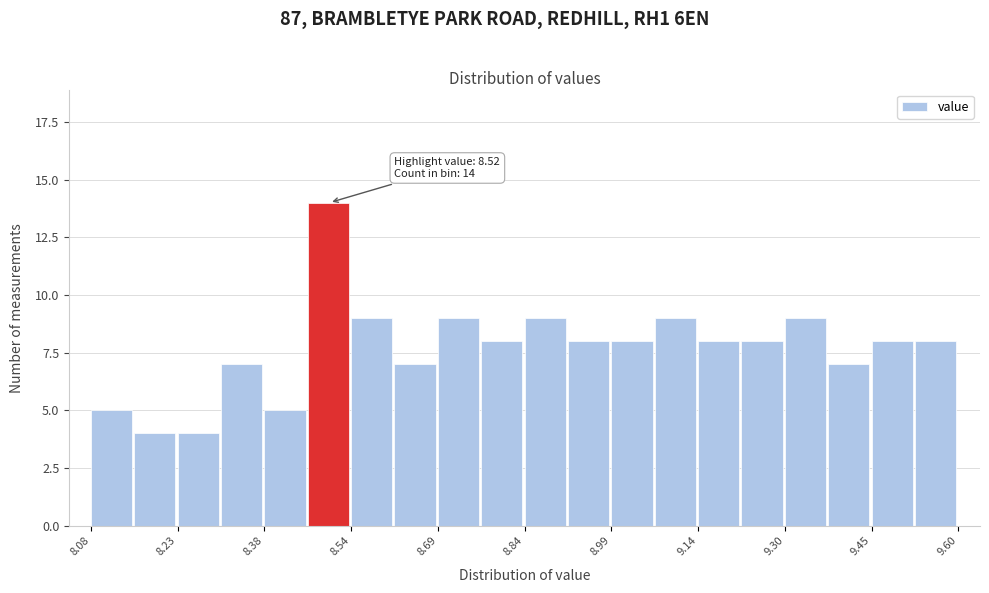

Read against the x-axis, roughly where is the centre of the tallest bar?

8.50